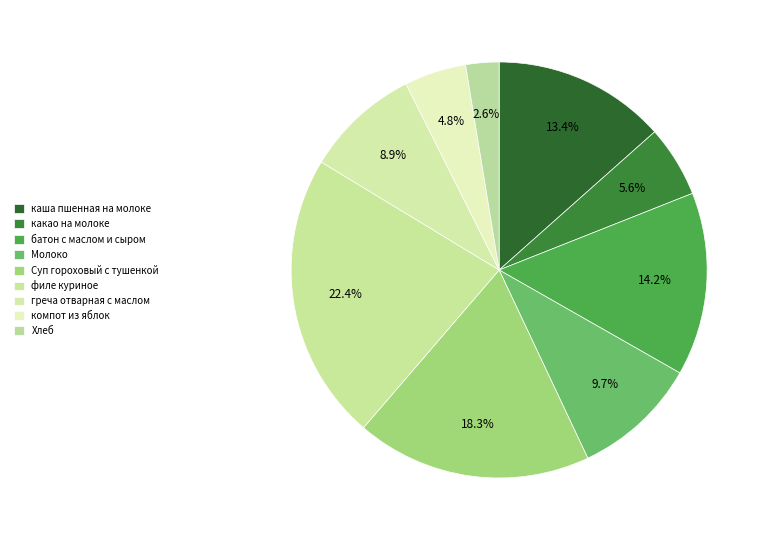

To the nearest percent, what is the difference between the филе куриное and греча отварная с маслом slice percentages?

13%